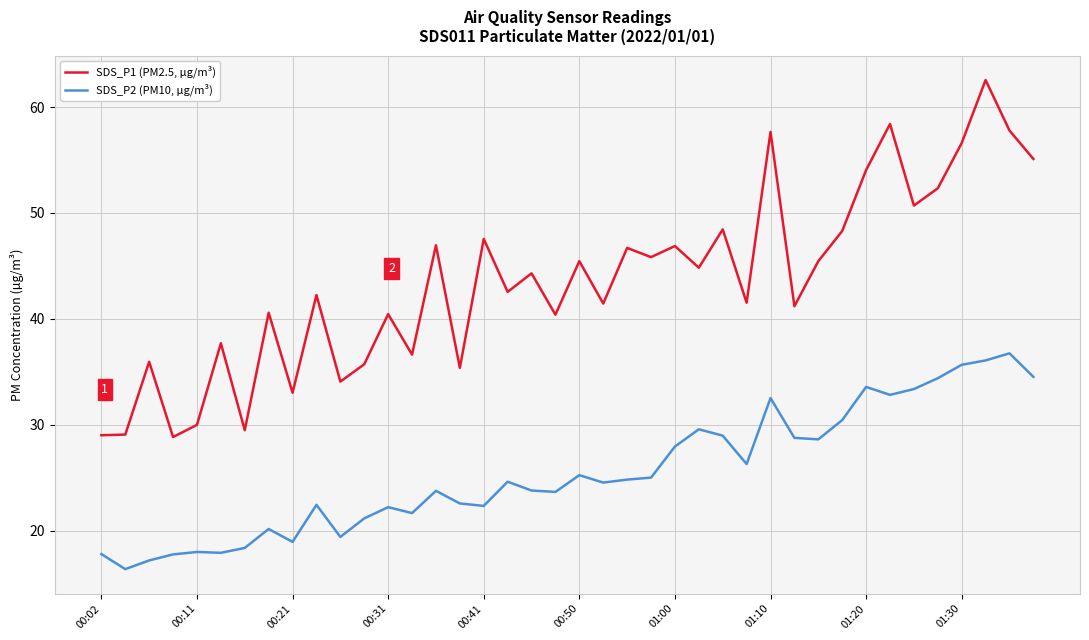

How many series are shown in this chart?

2